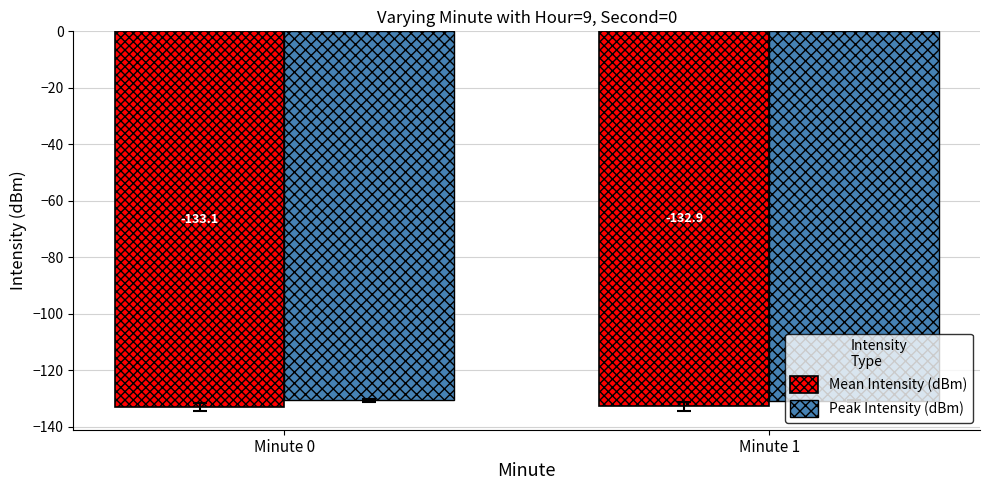

What is the value of the Peak Intensity (dBm) bar at the 2nd from the left?

-131.0